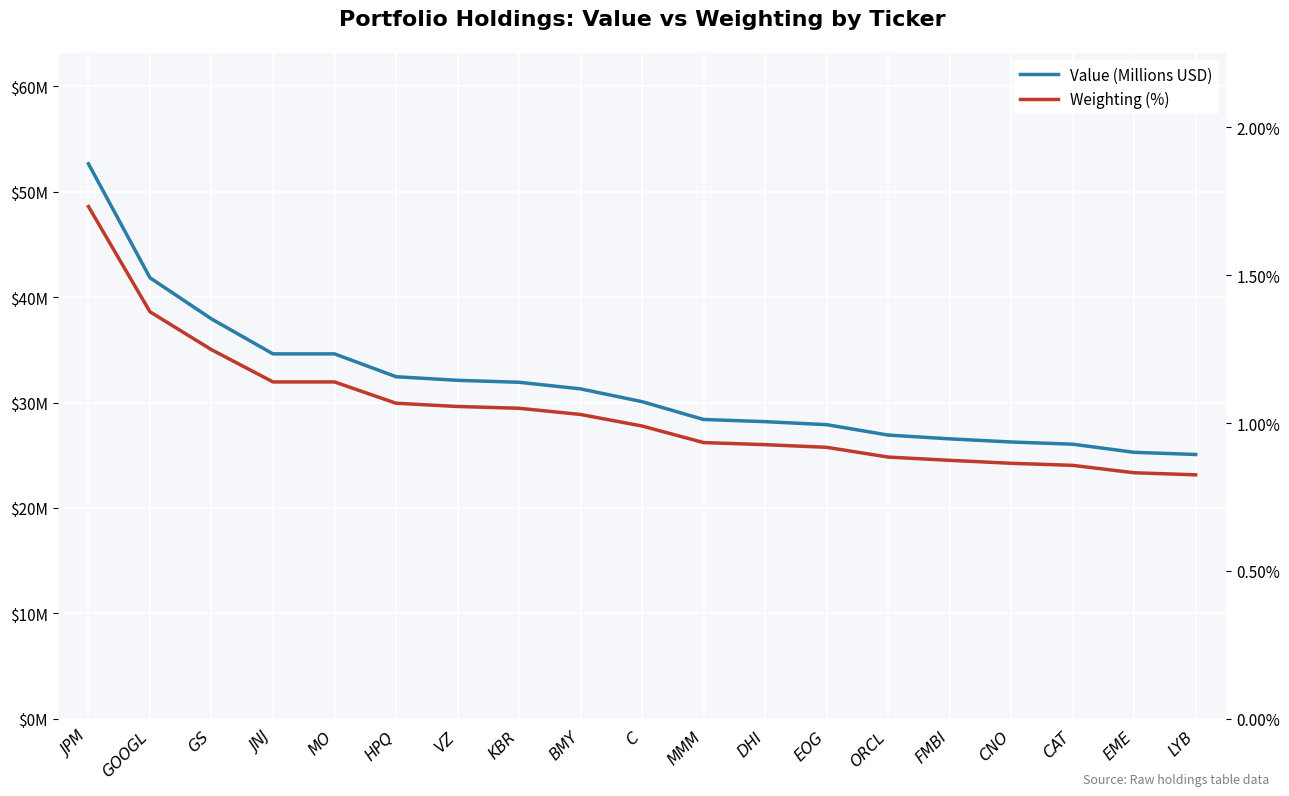

What is the value of the Weighting (%) point at the 9th from the left?

1.0